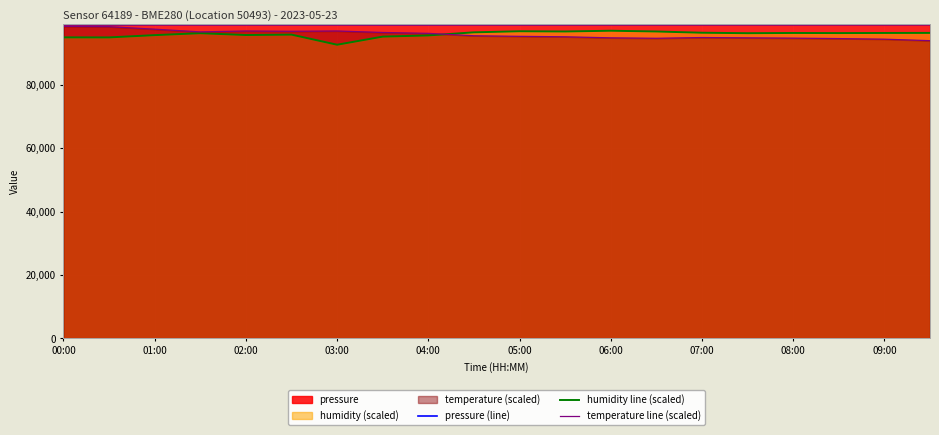

True or false: temperature line (scaled) and humidity line (scaled) intersect in this chart.

True